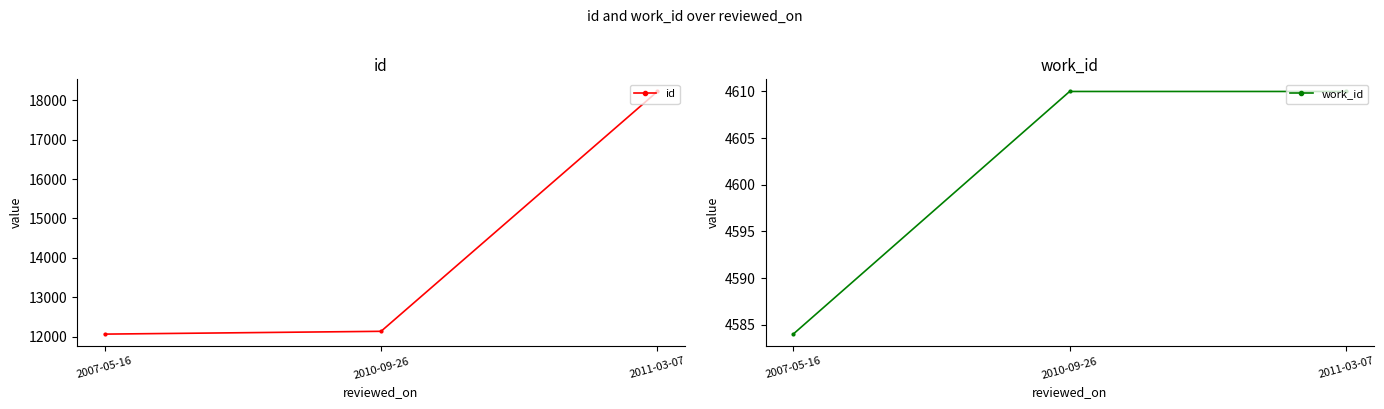

How many series are shown in this chart?

2